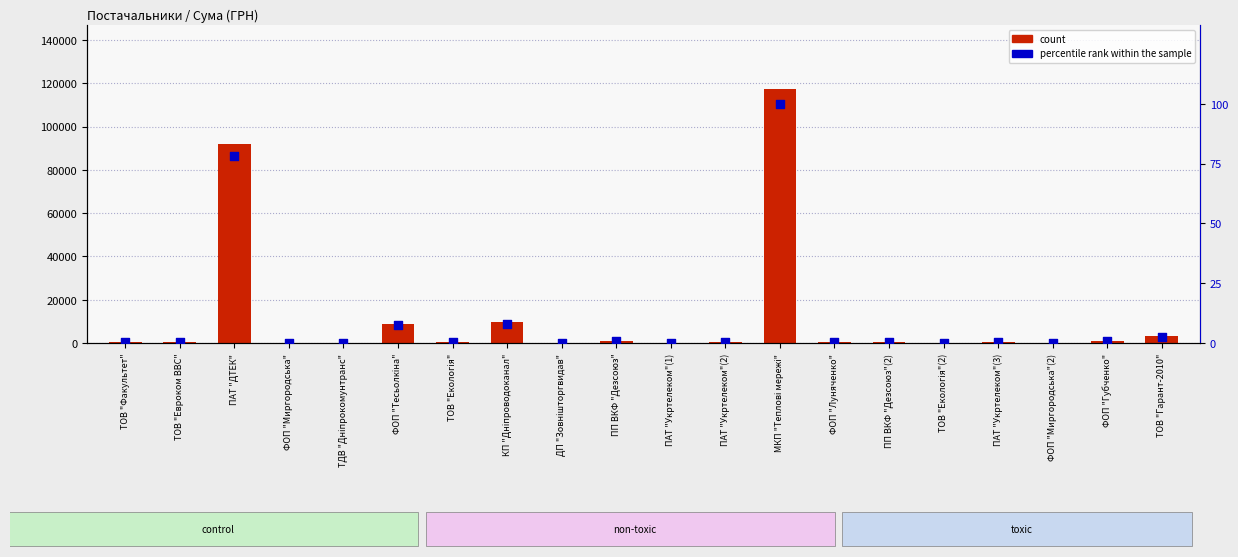

At how many categories does at least one series exceed 83809?

2